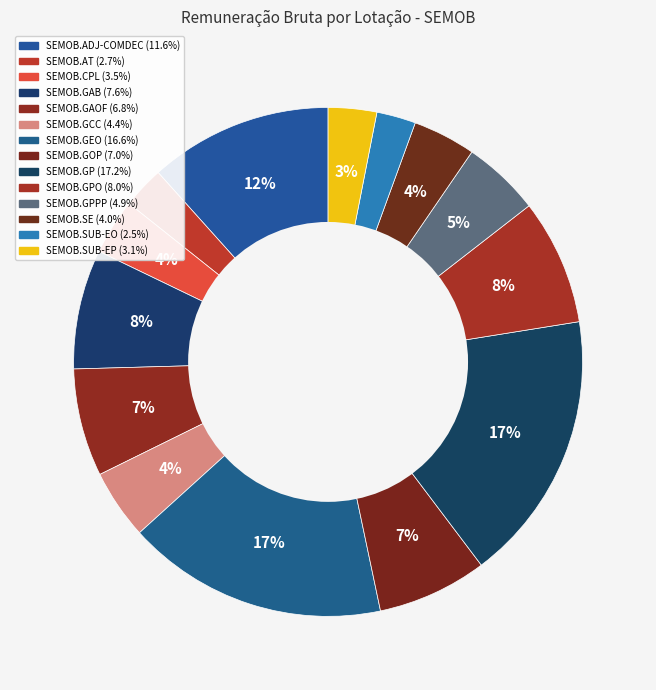

Count the number of slices in the pie.

14